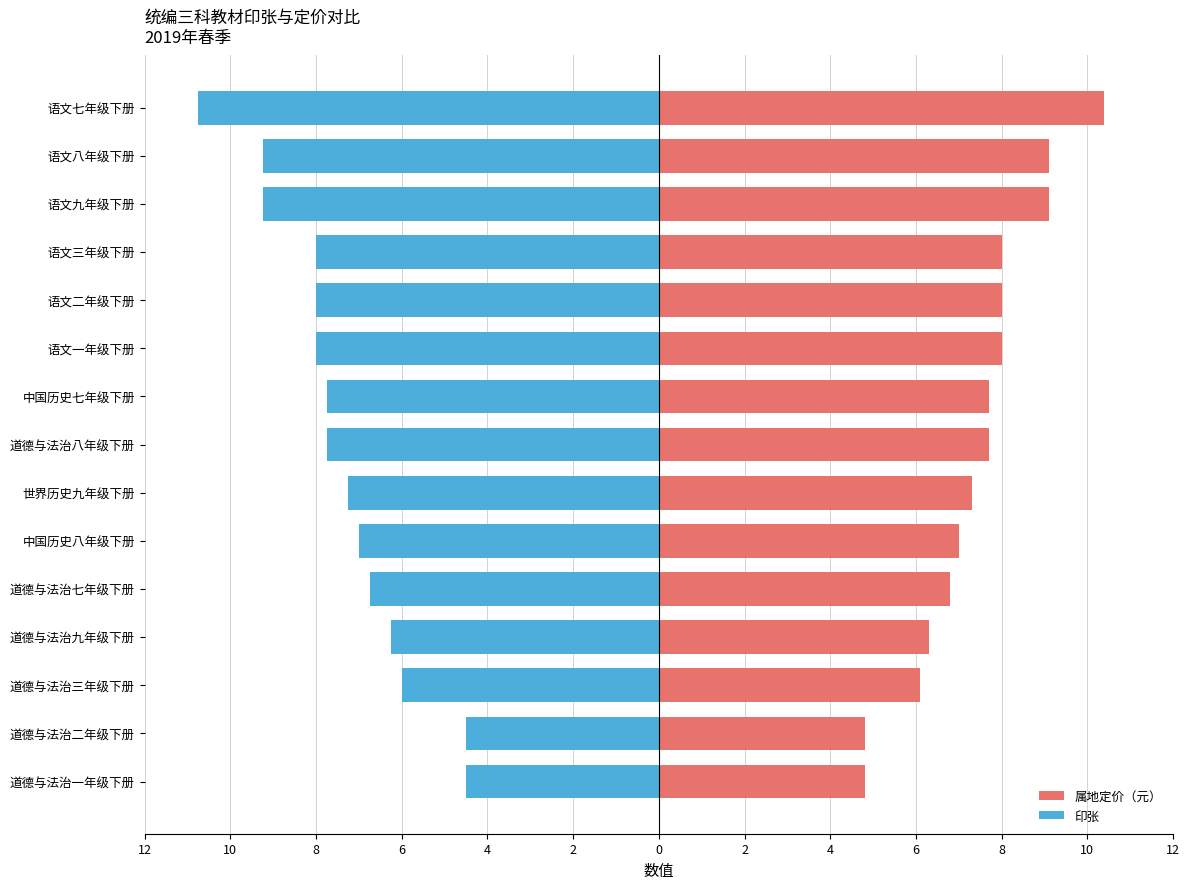

What is the difference between the maximum and minimum values in the 属地定价（元） series?

5.6